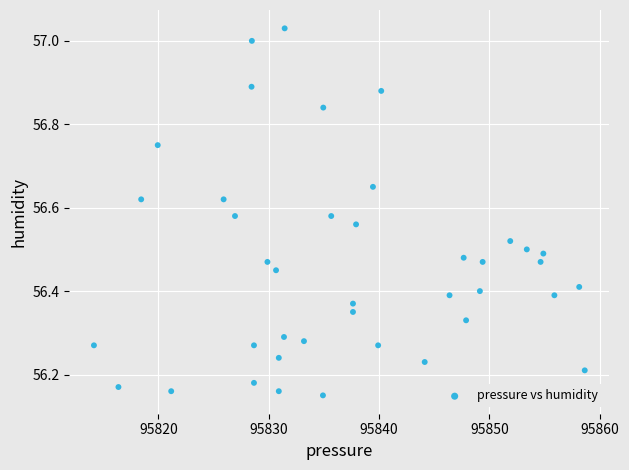

What is the range of X values (max minus min)?

44.5